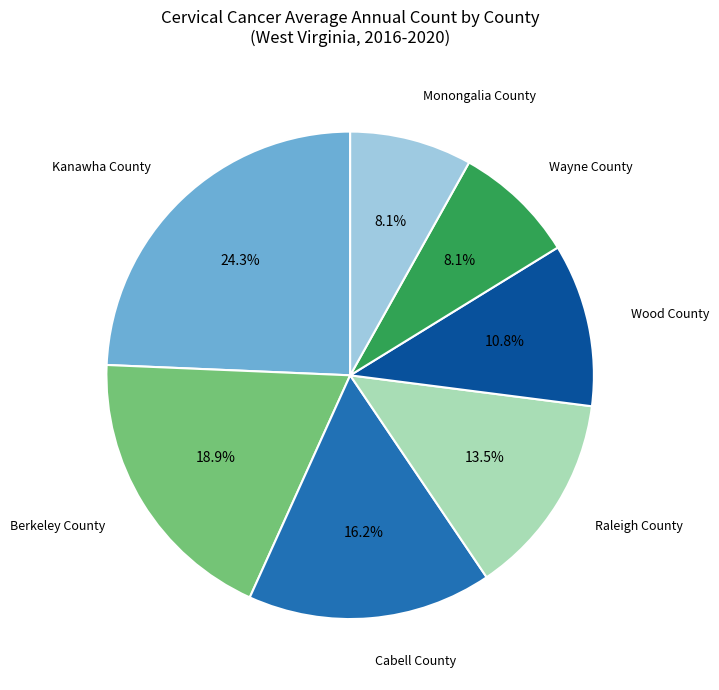

The Berkeley County slice represents 19% of the pie. True or false?

True